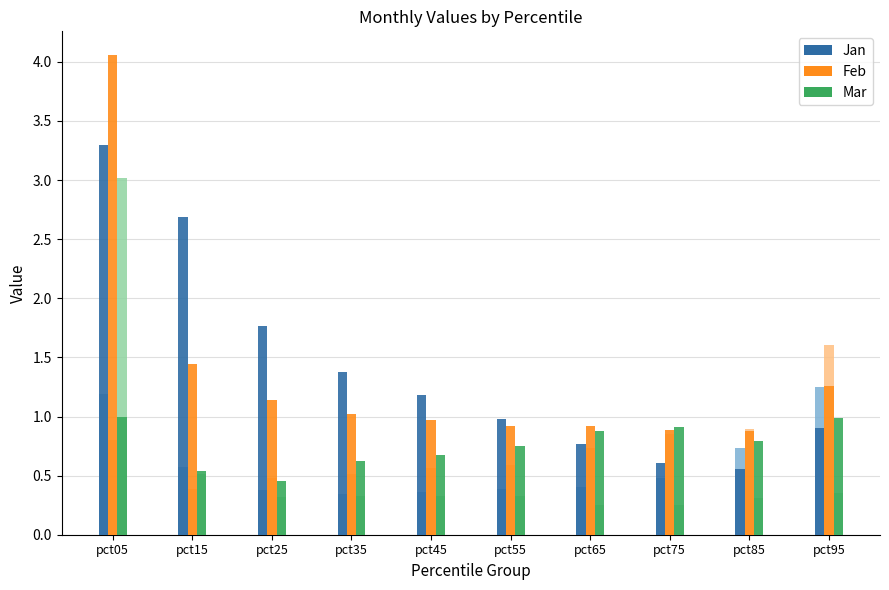

List the labels in order of Feb value, smallest first.

pct85, pct75, pct65, pct55, pct45, pct35, pct25, pct95, pct15, pct05